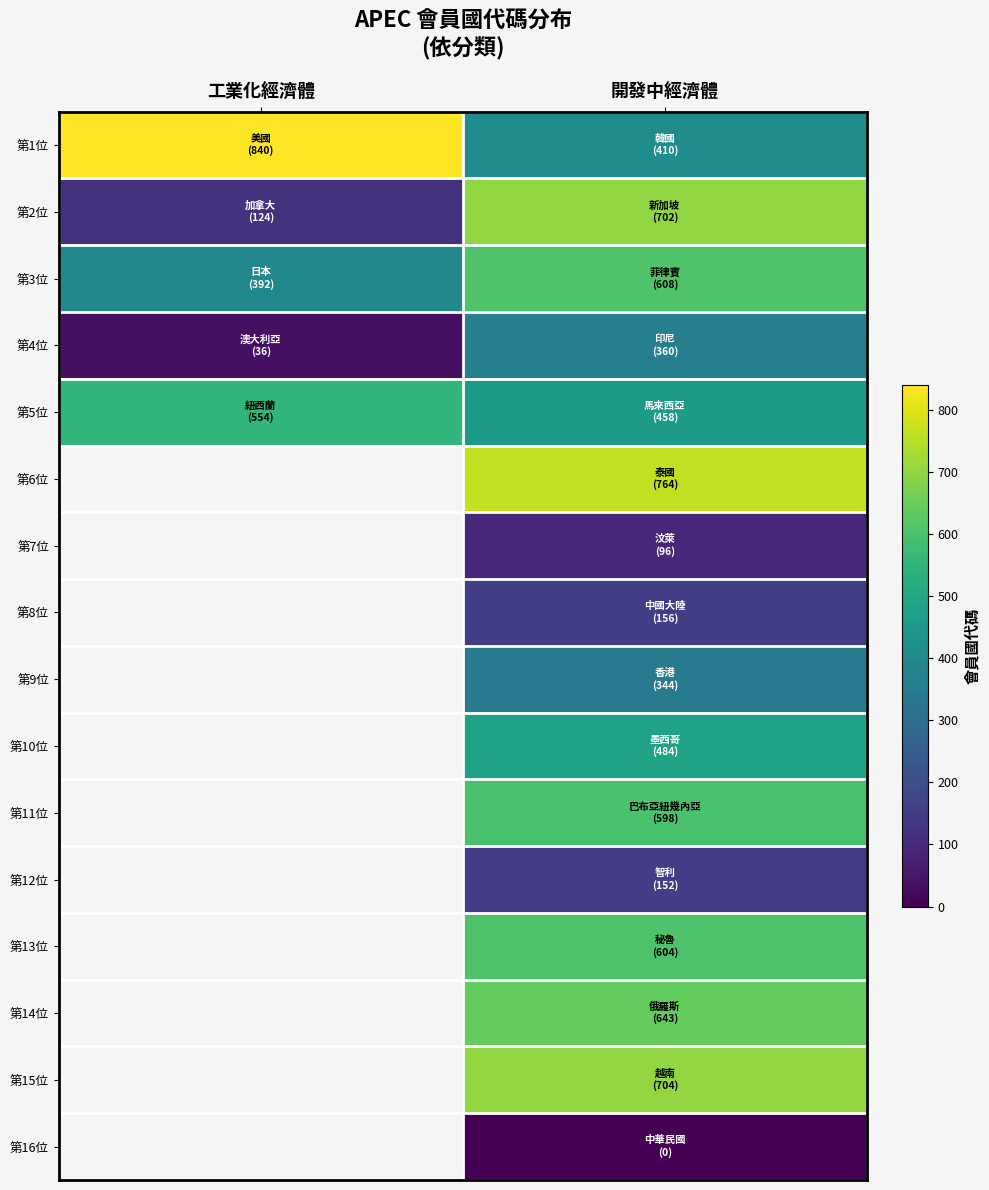

Is the value of 第11位 at 工業化經濟體 greater than the value of 第7位 at 工業化經濟體?

No